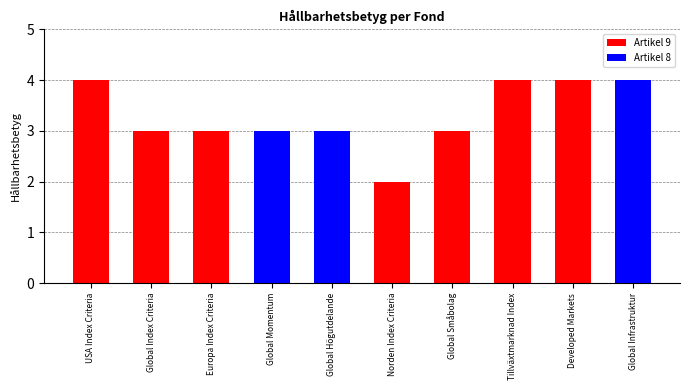

The value of Artikel 8 at Tillväxtmarknad Index is 2. True or false?

False